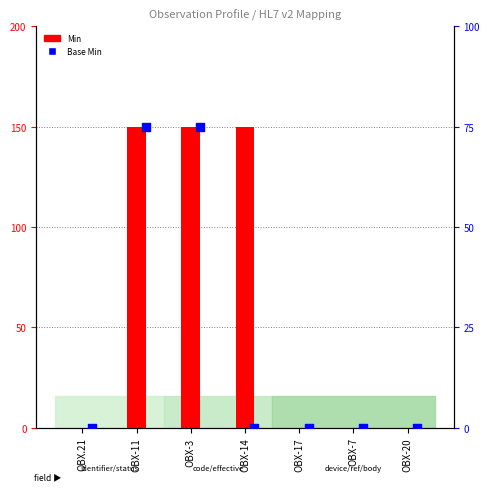

Is the value of Base Min at OBX-3 greater than the value of Min at OBX.21?

Yes